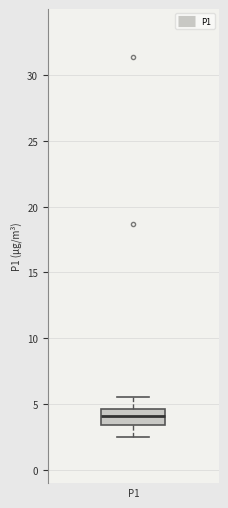

Where does the upper whisker of the box for P1 end on the y-axis? The values are not printed on the chart, so give them approximately, as read against the axis.

5.5